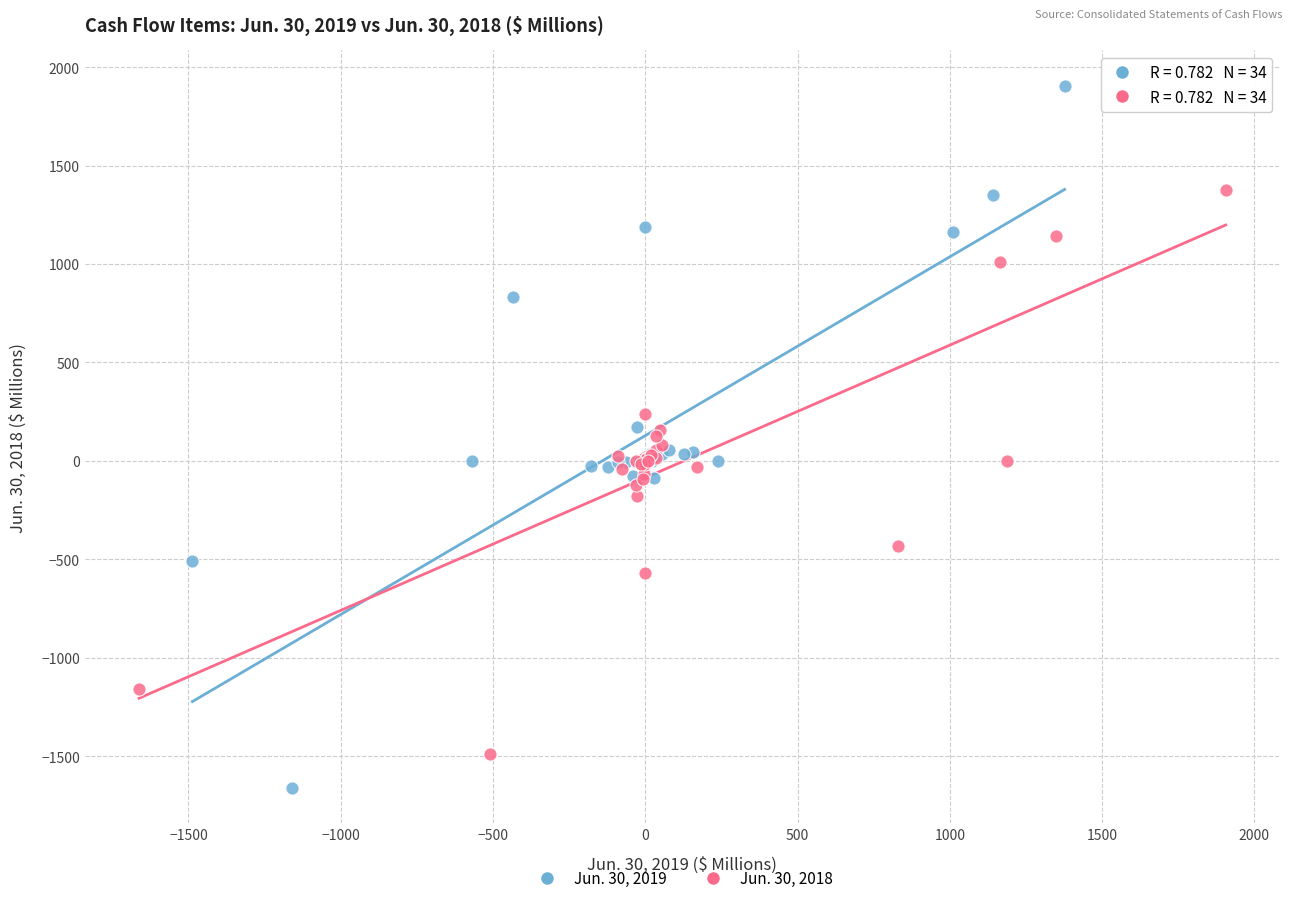

Which series reaches the maximum Y coordinate?

Jun. 30, 2019